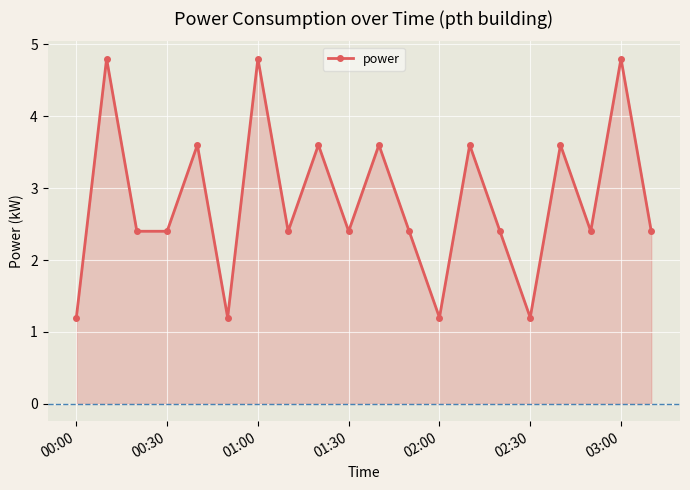

What is the value of the 9th point from the left?

3.6